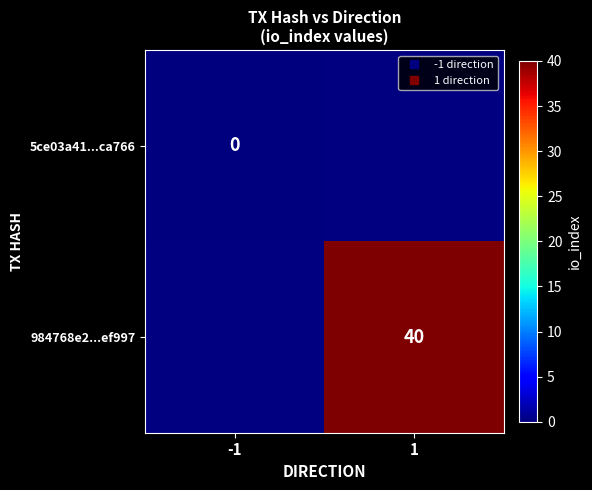

At which category does the chart reach its peak across all series?

1